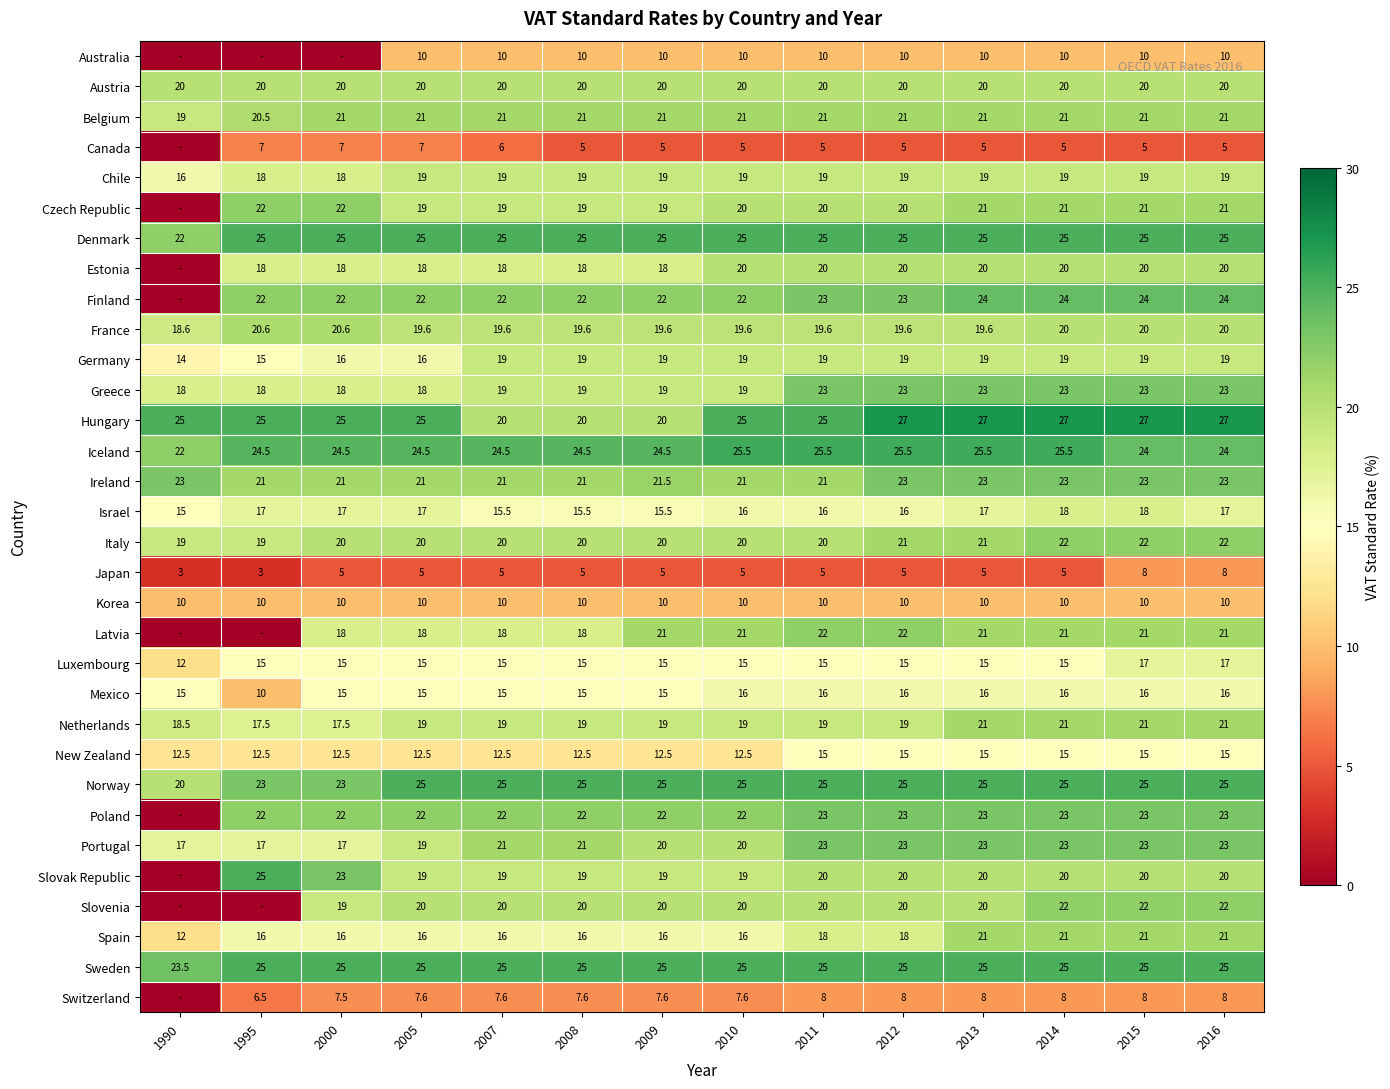

The value of Israel at 1995 is 22.6. True or false?

False